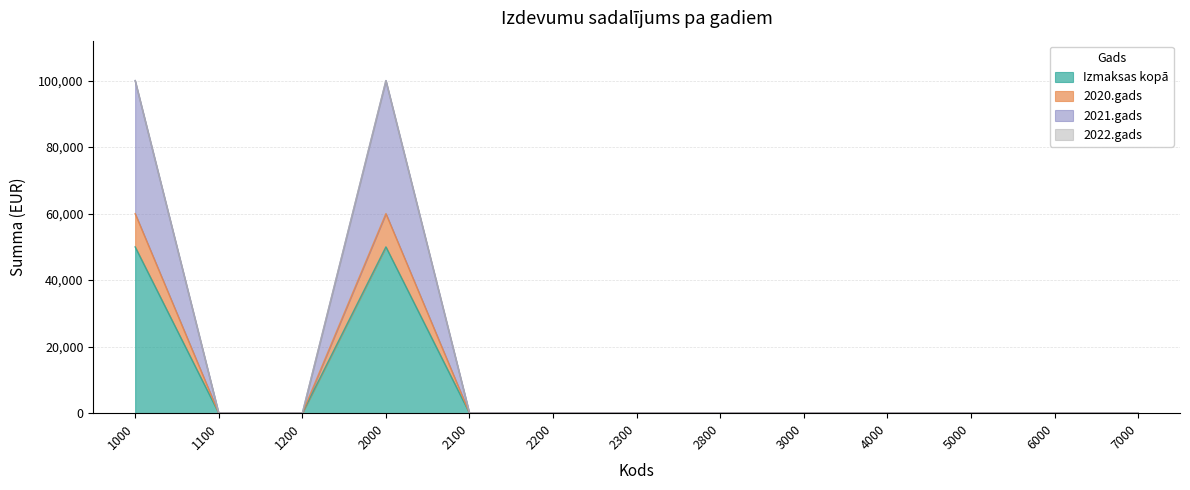

Does the chart have visible grid lines?

Yes